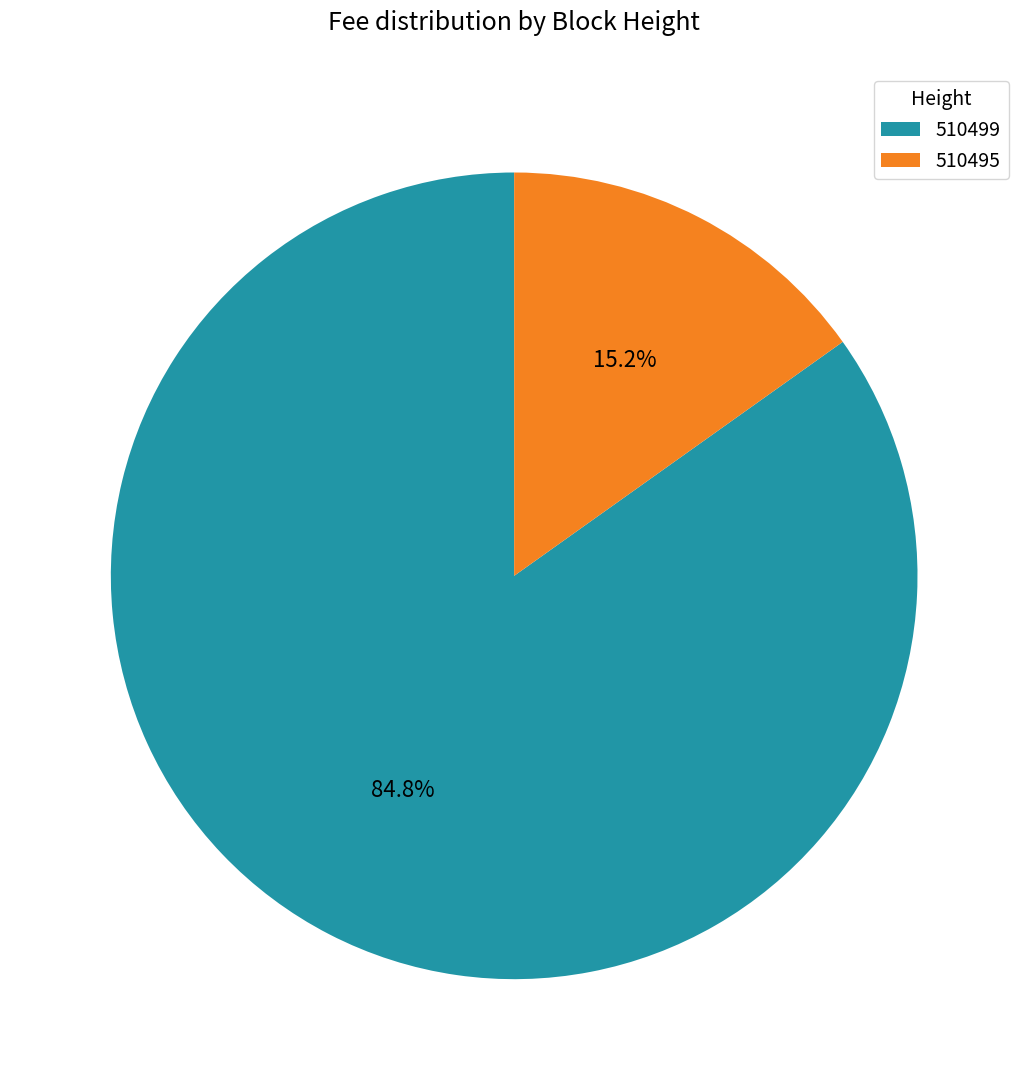

Rank the categories by value from lowest to highest.

510495, 510499